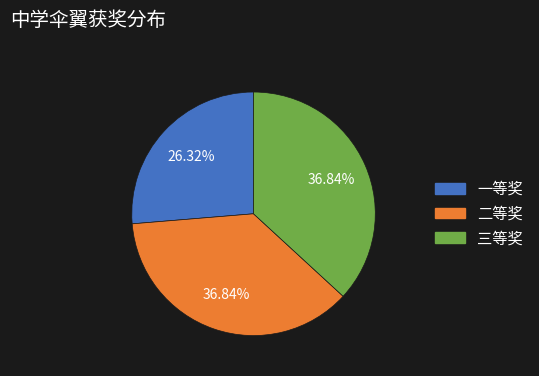

To the nearest percent, what is the combined percentage of 一等奖 and 三等奖?

63%